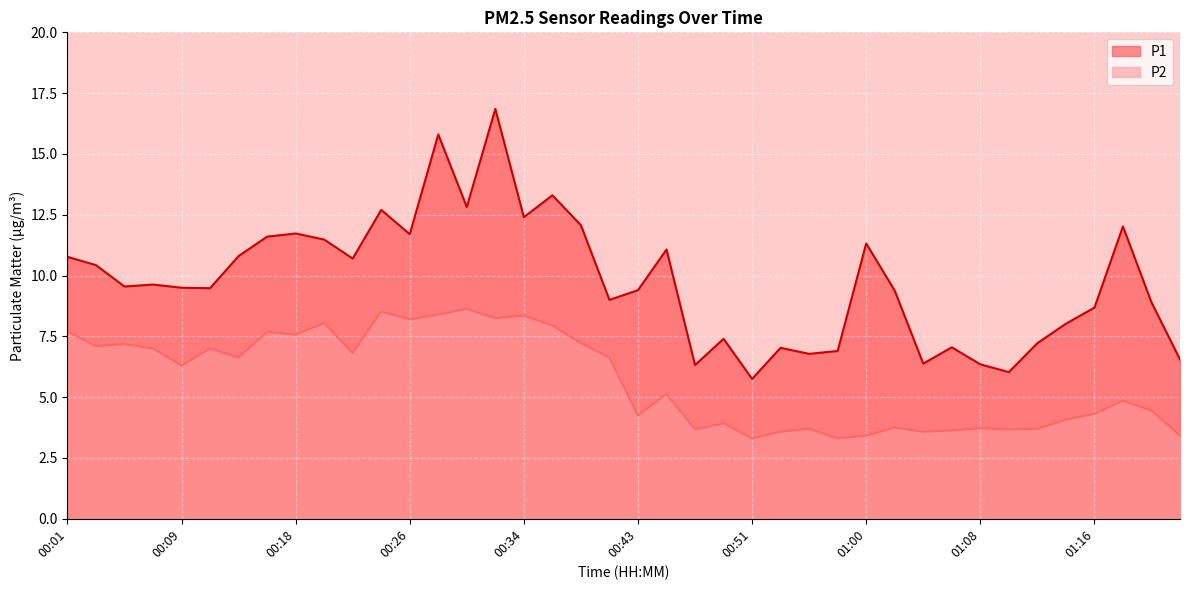

What is the label of the 20th point from the left?

00:41